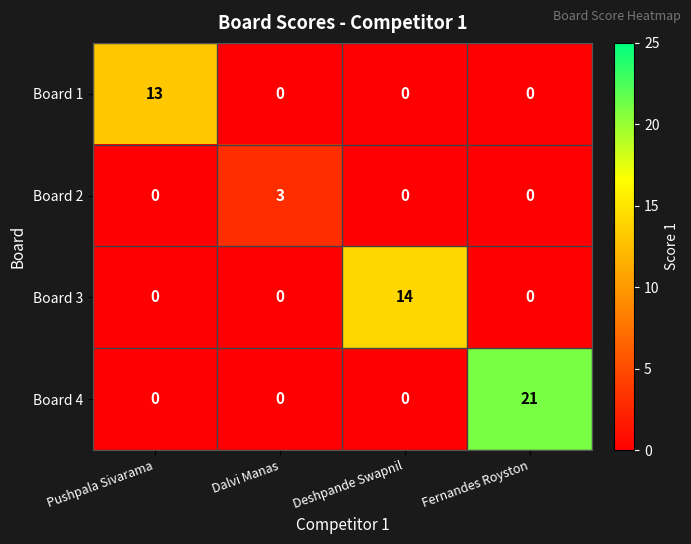

Count the number of categories in the chart.

4